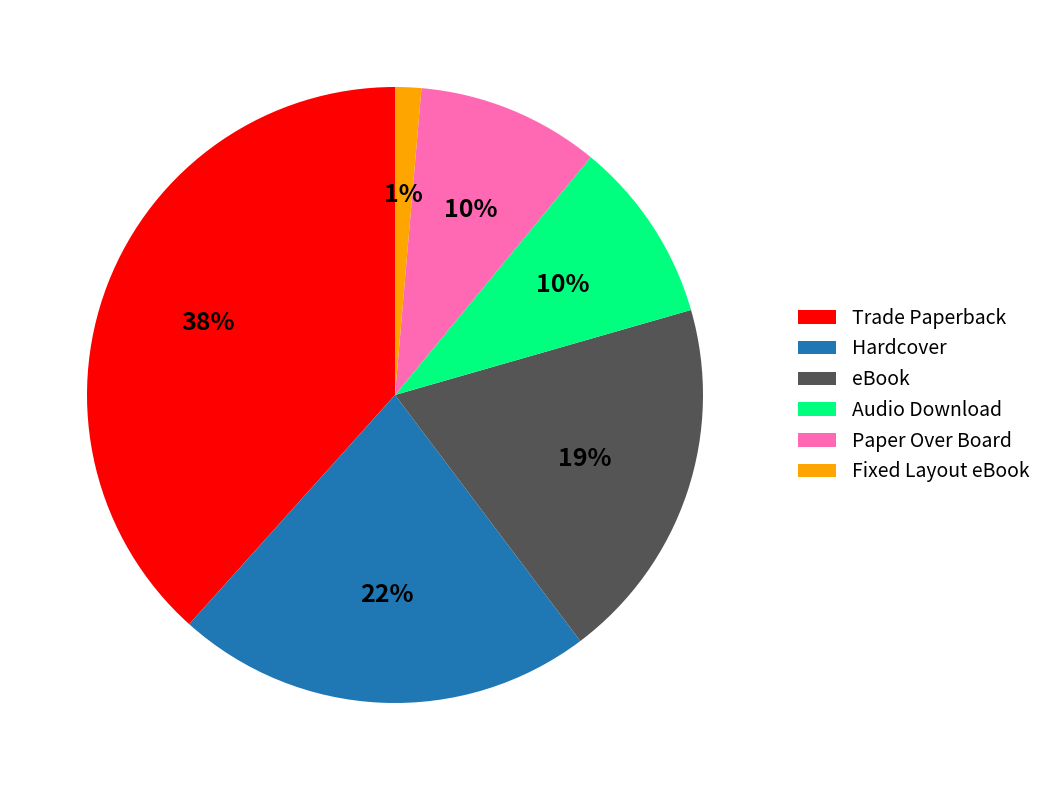

Which slice is the smallest?

Fixed Layout eBook